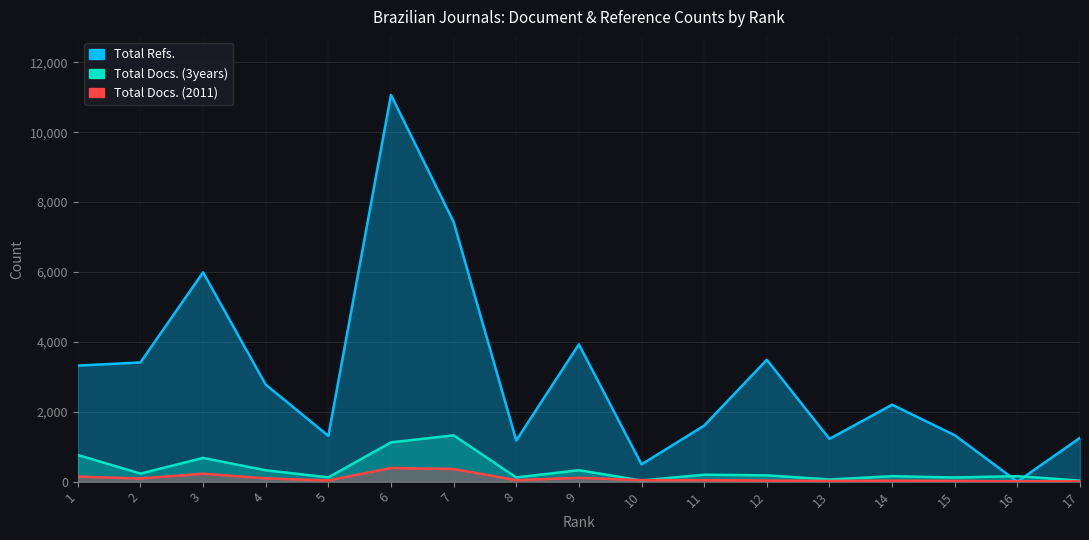

At which label does Total Docs. (3years) reach its minimum?

17